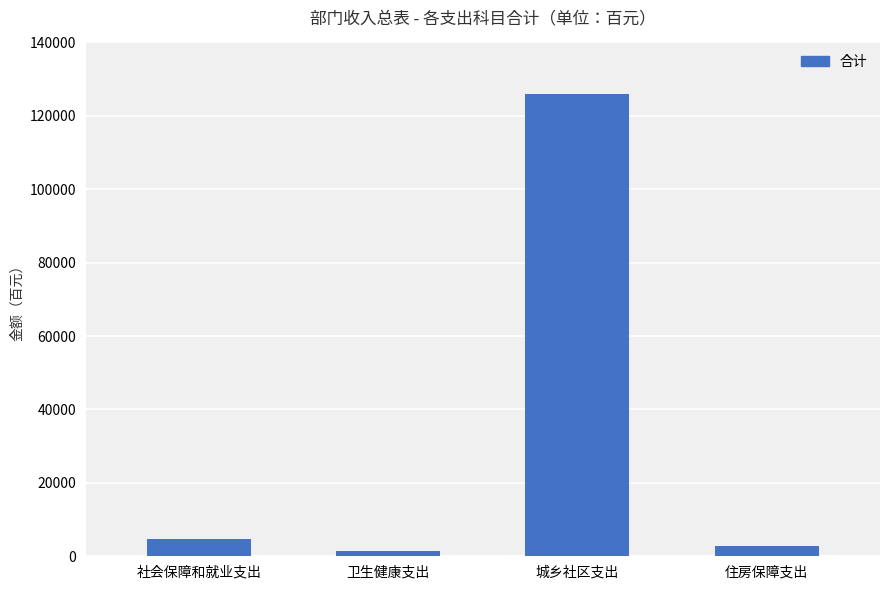

What is the difference between the maximum and minimum values?

124551